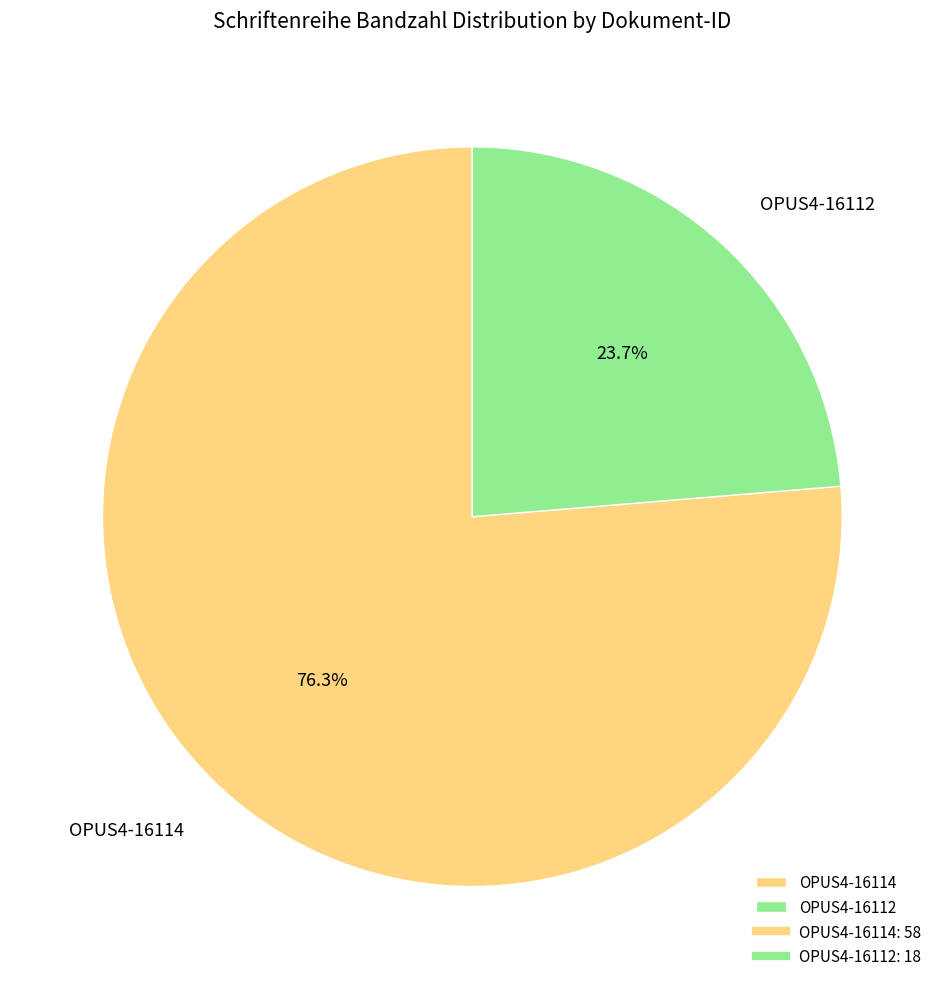

Count the number of slices in the pie.

2